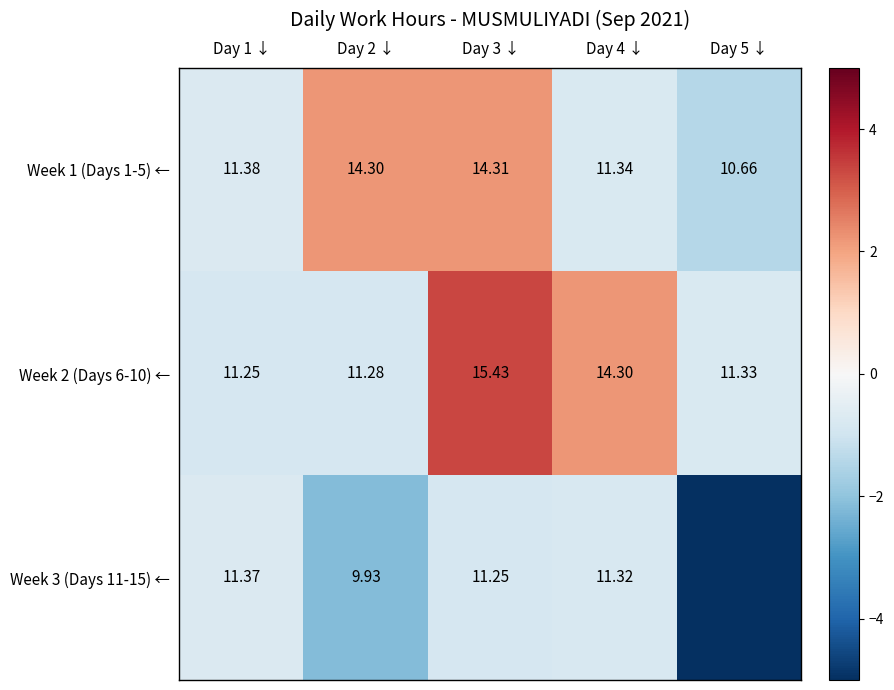

Rank the series at Day 2 ↓ from highest to lowest value.

Week 1 (Days 1-5) ←, Week 2 (Days 6-10) ←, Week 3 (Days 11-15) ←